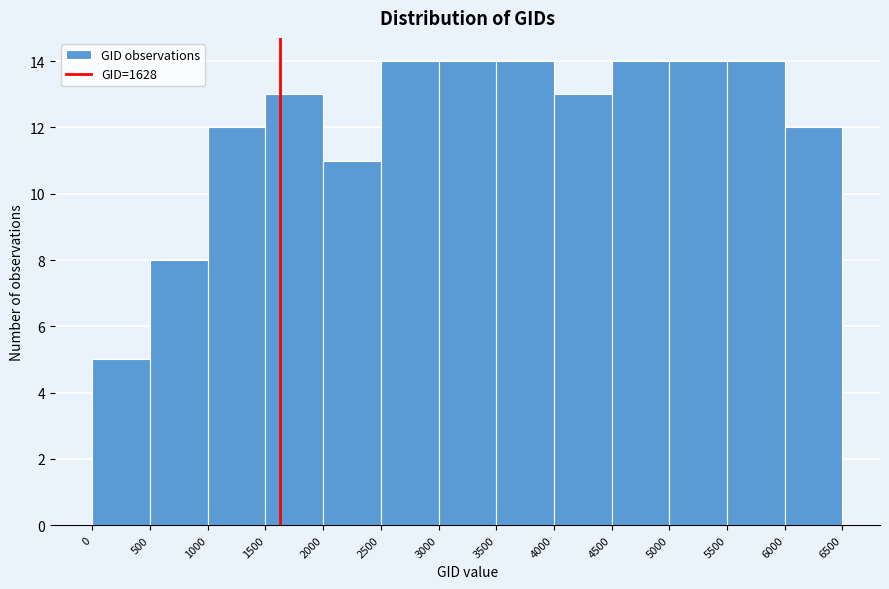

Reading left to right, list every bar in this chart as the range it spans on the x-axis followed by its height. The values are not printed on the chart, so give them approximately, as read against the axis.

0 to 500: 5
500 to 1000: 8
1000 to 1500: 12
1500 to 2000: 13
2000 to 2500: 11
2500 to 3000: 14
3000 to 3500: 14
3500 to 4000: 14
4000 to 4500: 13
4500 to 5000: 14
5000 to 5500: 14
5500 to 6000: 14
6000 to 6500: 12